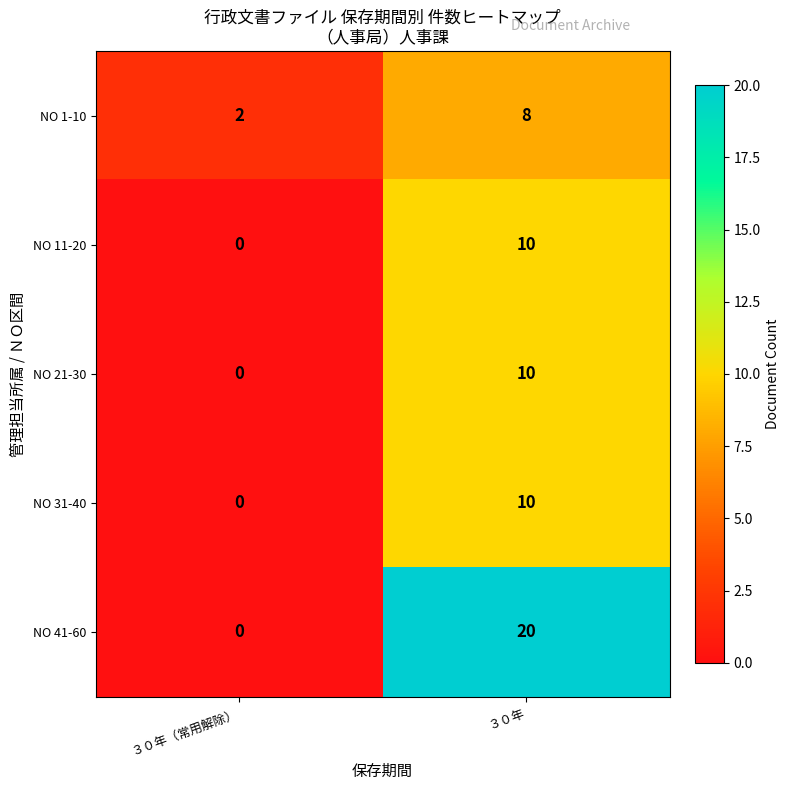

Rank the categories by NO 21-30 value from lowest to highest.

３０年（常用解除）, ３０年